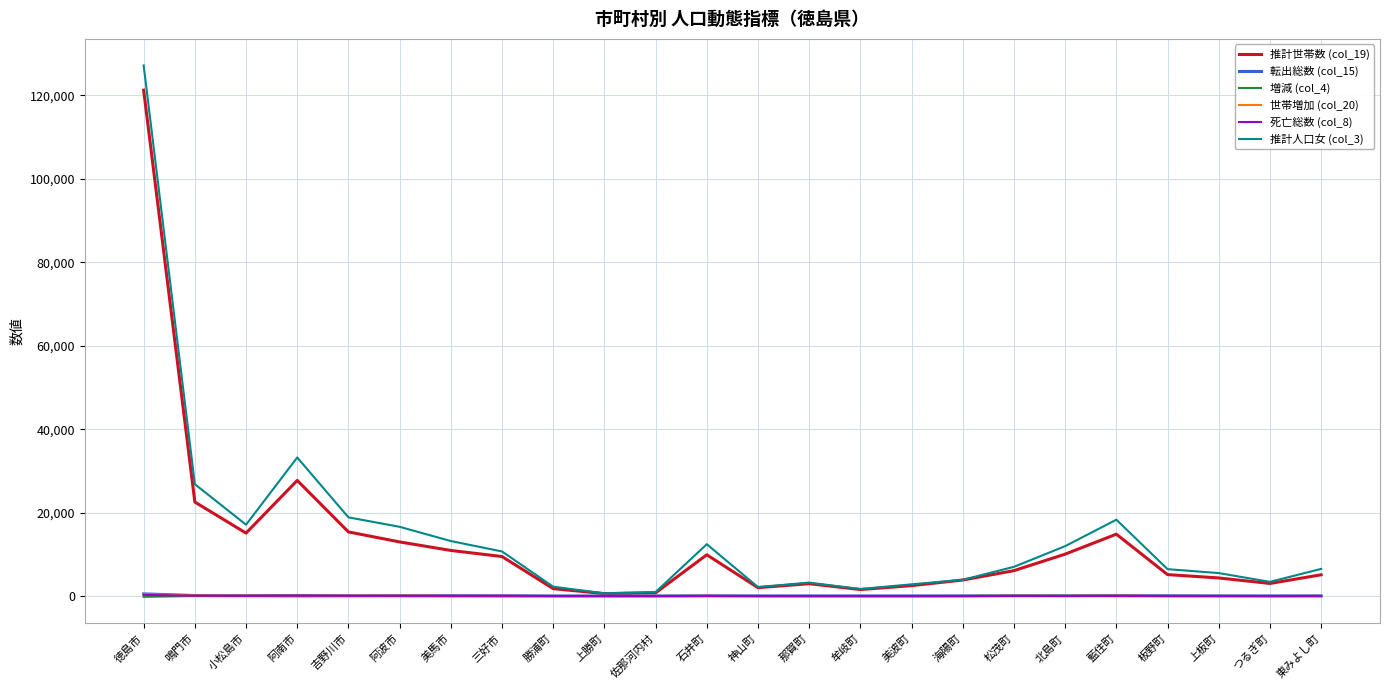

Does the chart have visible grid lines?

Yes